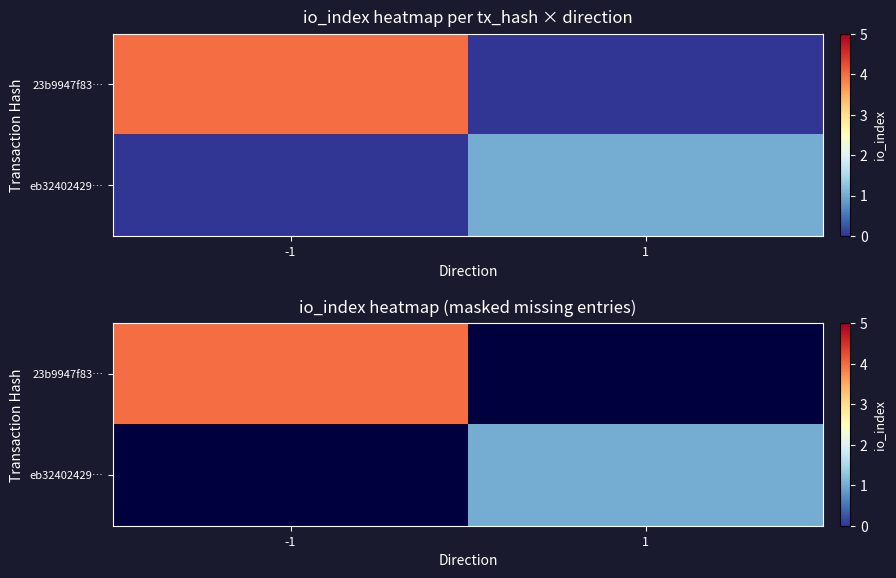

At -1, list the series in order from largest to smallest.

23b9947f83…, eb32402429…